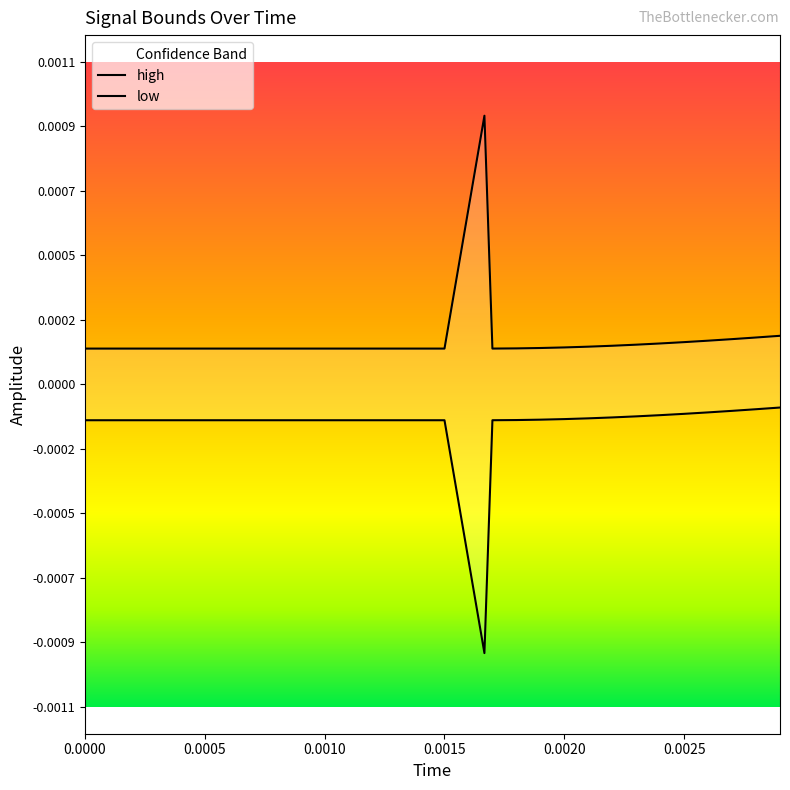

List the series in order of their peak value, highest first.

high, low